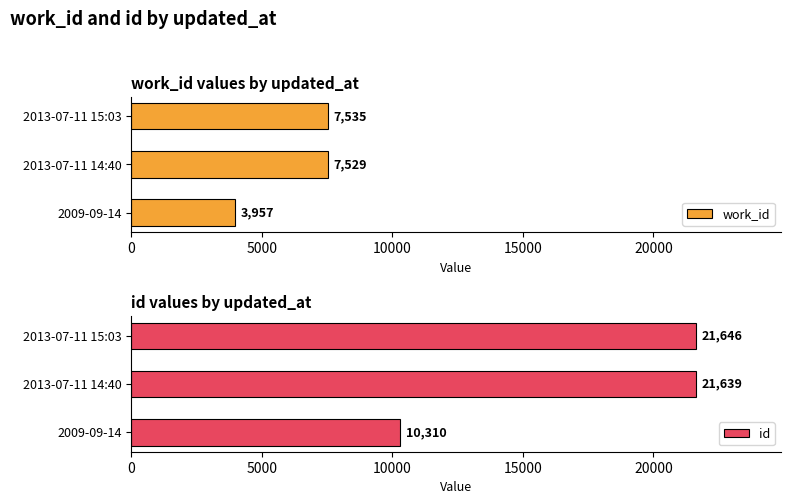

At which label is work_id closest to 5746?

2013-07-11 14:40